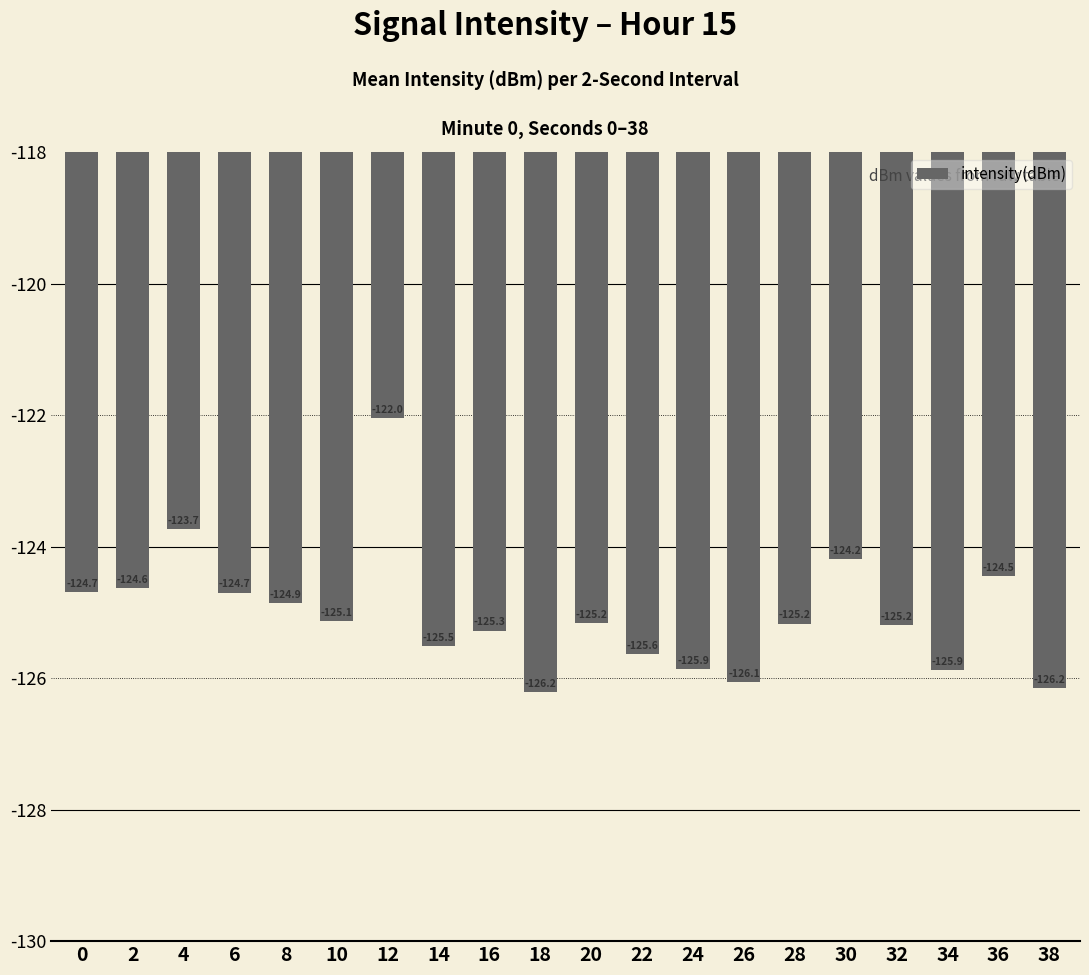

What value does the data have at 22?

-125.6